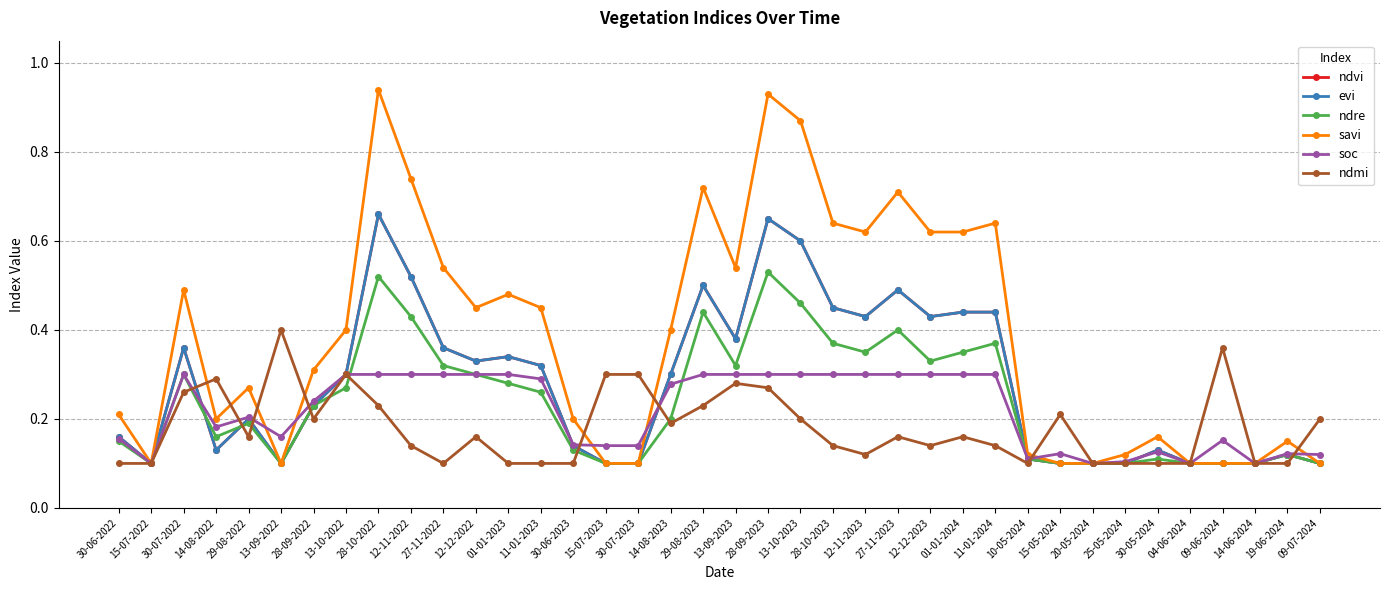

How many interior local valleys does the ndre series have?

6